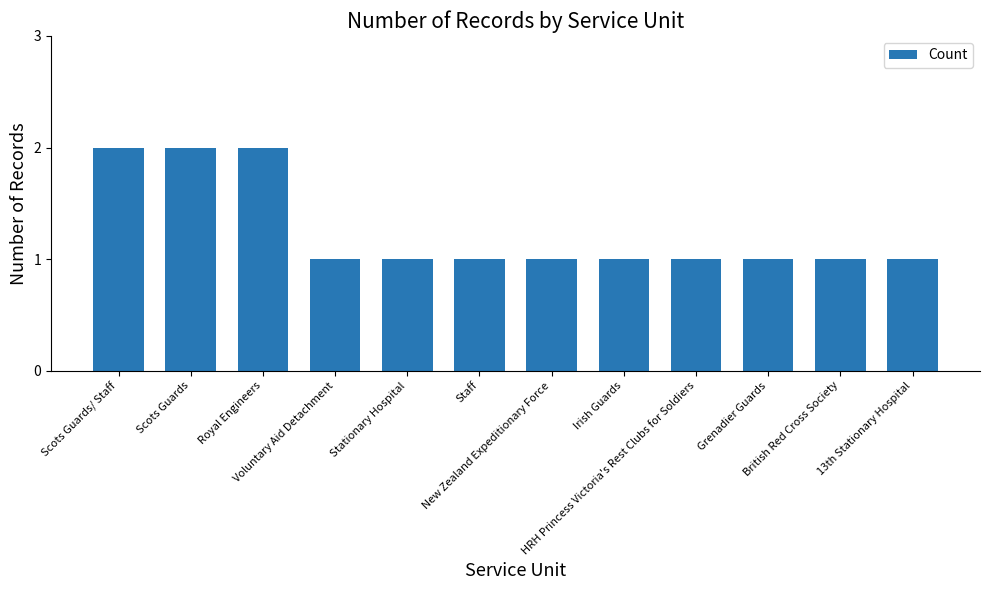

Reading left to right, extract all data points from this chart.

Scots Guards/ Staff=2	Scots Guards=2	Royal Engineers=2	Voluntary Aid Detachment=1	Stationary Hospital=1	Staff=1	New Zealand Expeditionary Force=1	Irish Guards=1	HRH Princess Victoria's Rest Clubs for Soldiers=1	Grenadier Guards=1	British Red Cross Society=1	13th Stationary Hospital=1